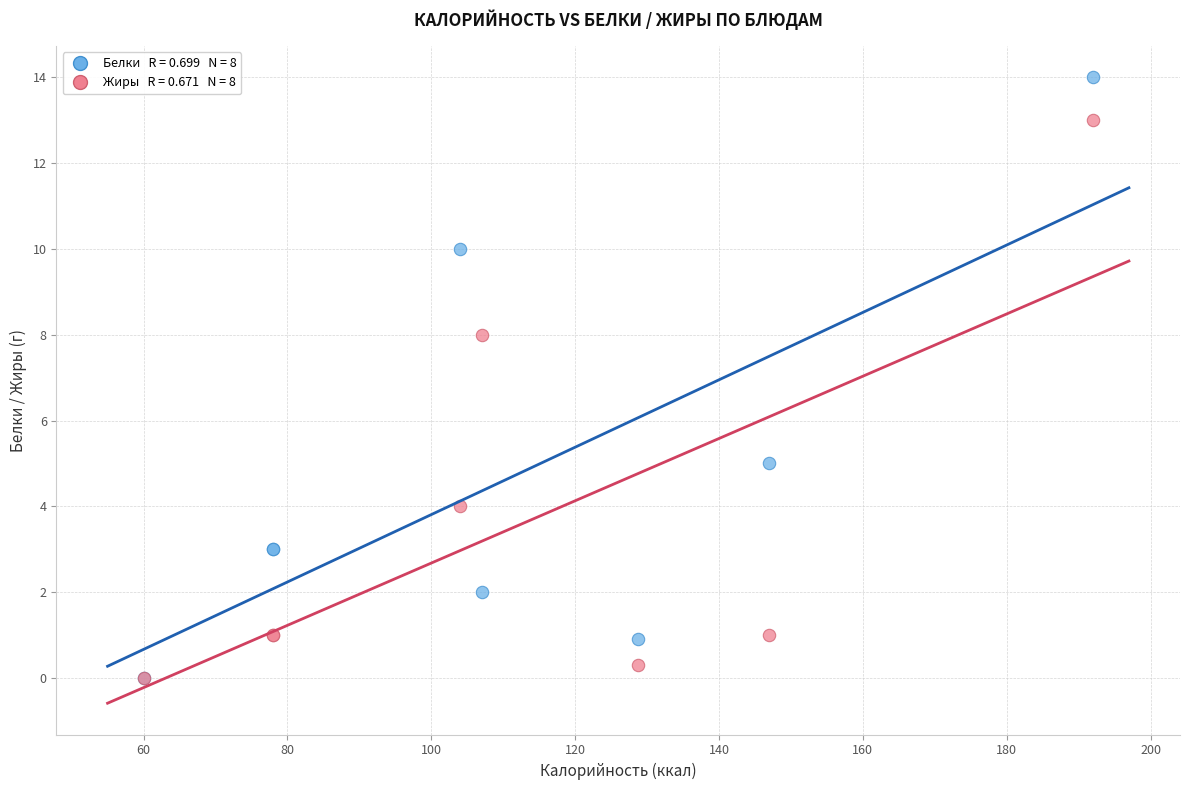

Across all series, what Y value is closest to 7?

8.0